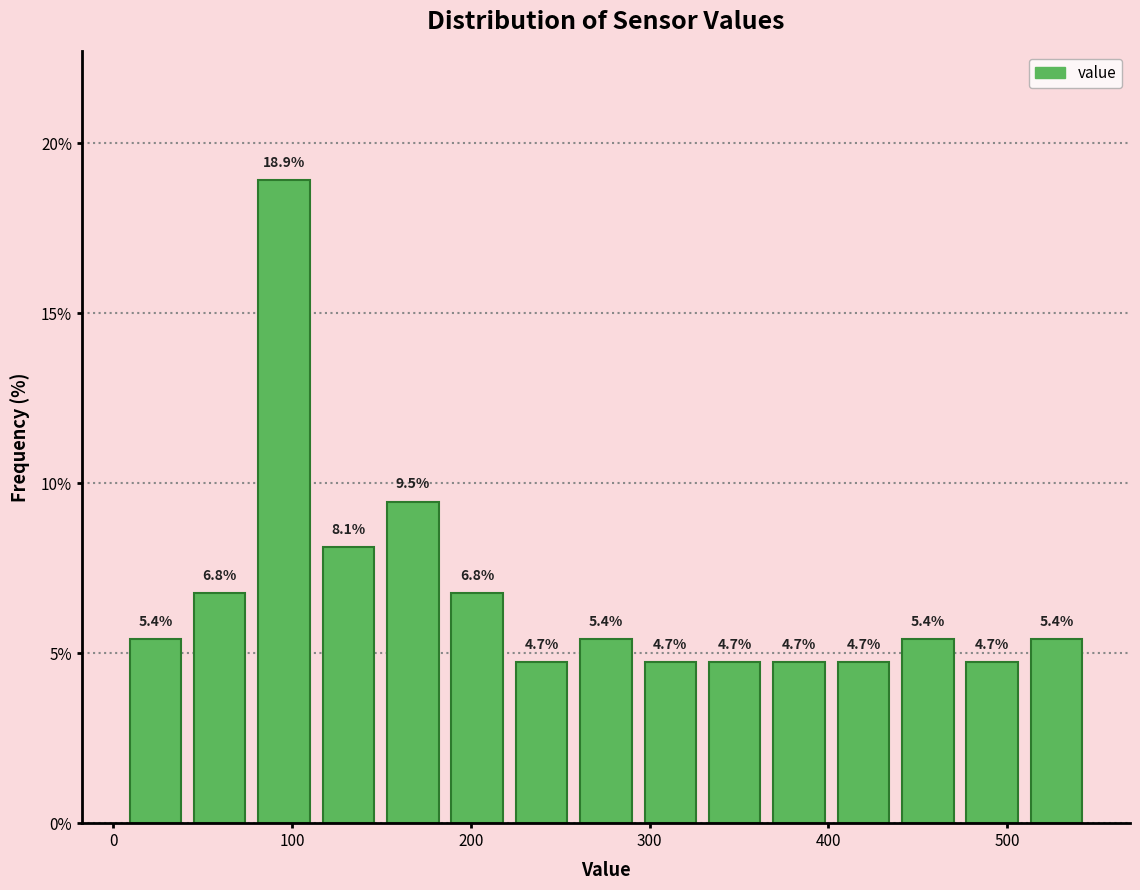

Around what value on the x-axis is the tallest bar? Give the approximate position of its centre, as read against the axis.

100